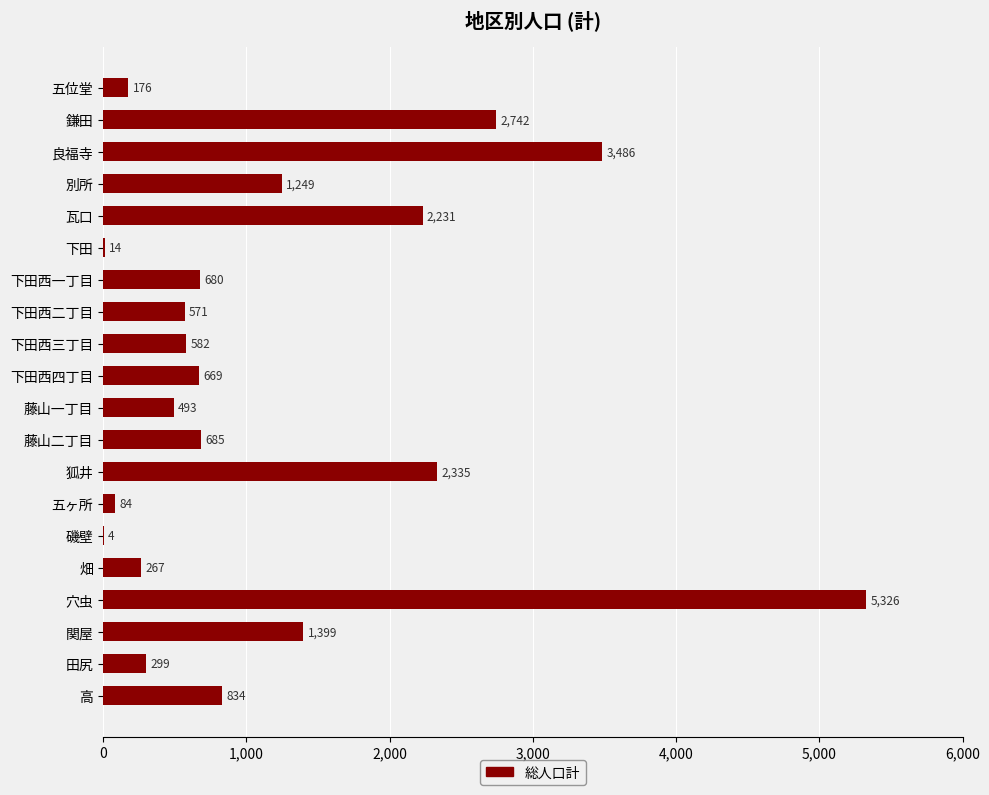

Is it true that the value at 下田西二丁目 is 383?

False